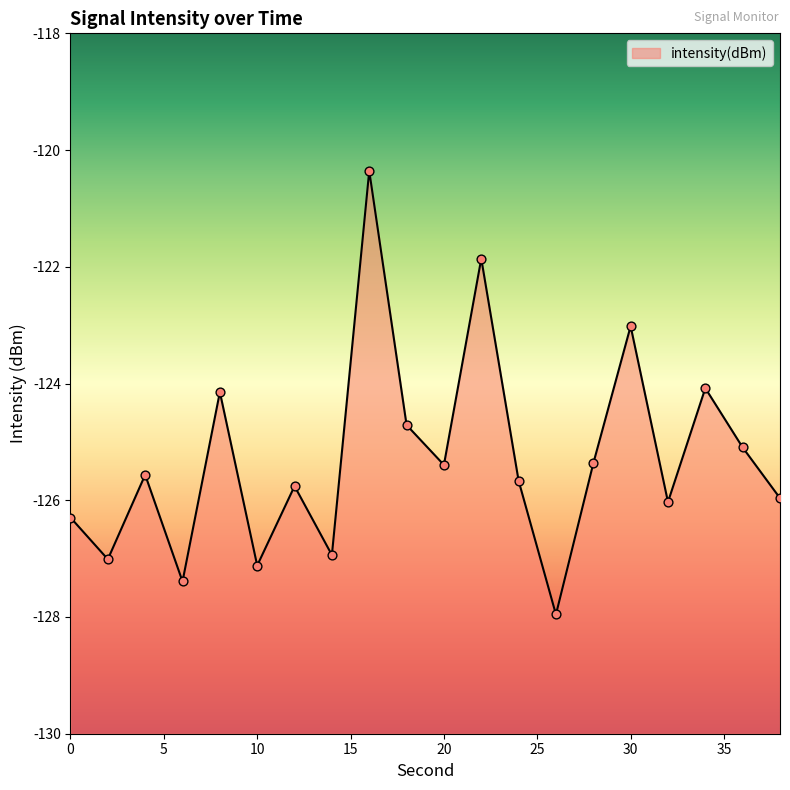

Which has a higher value, 2 or 16?

16